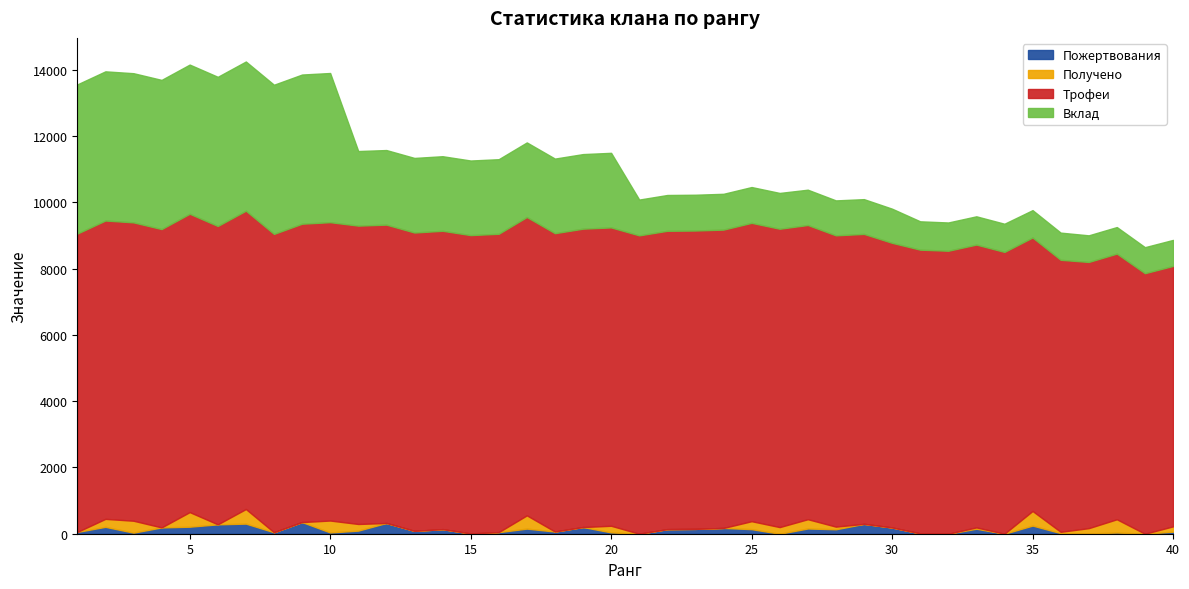

True or false: Пожертвования and Трофеи intersect in this chart.

False